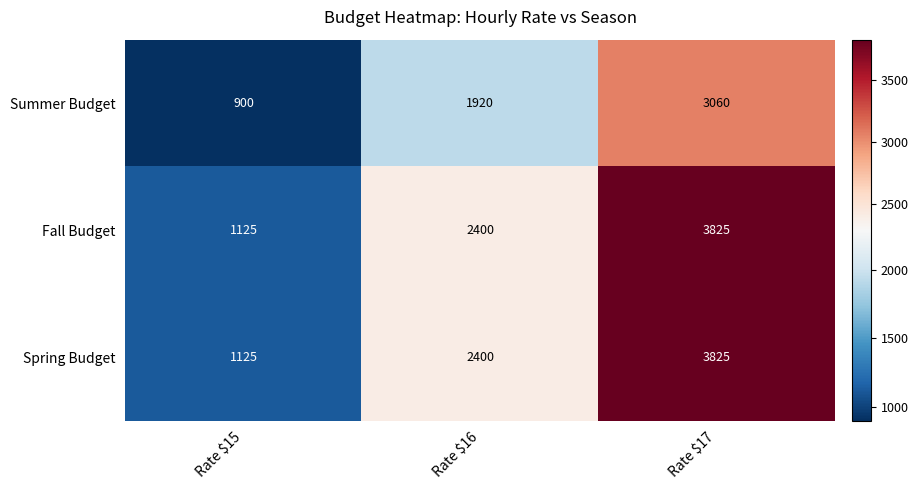

The Spring Budget series shows 3388 at Rate $16. True or false?

False